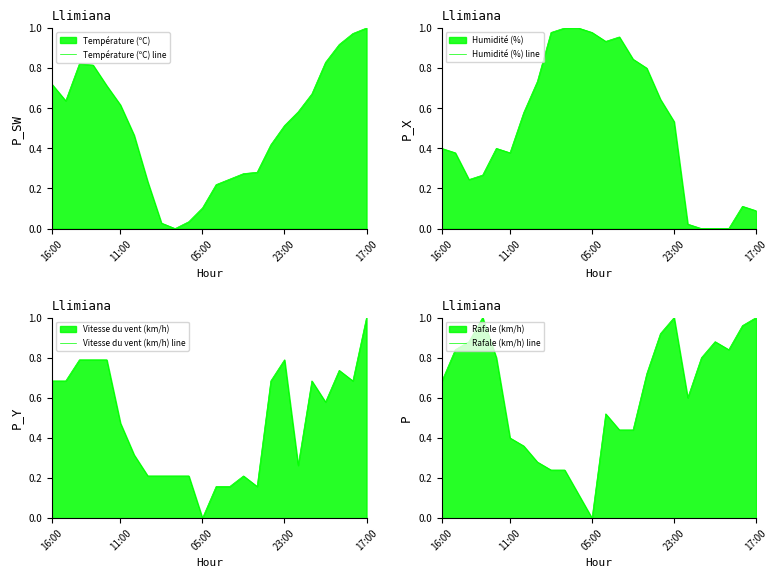

What is the difference between the second highest and minimum values in the Vitesse du vent (km/h) line series?

0.8